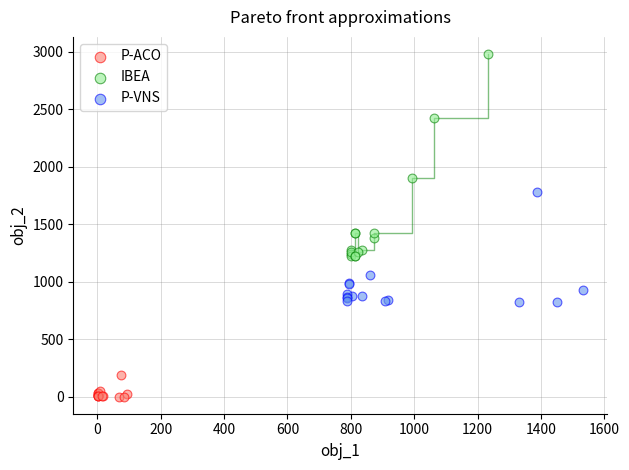

Which series reaches the minimum Y coordinate?

P-ACO